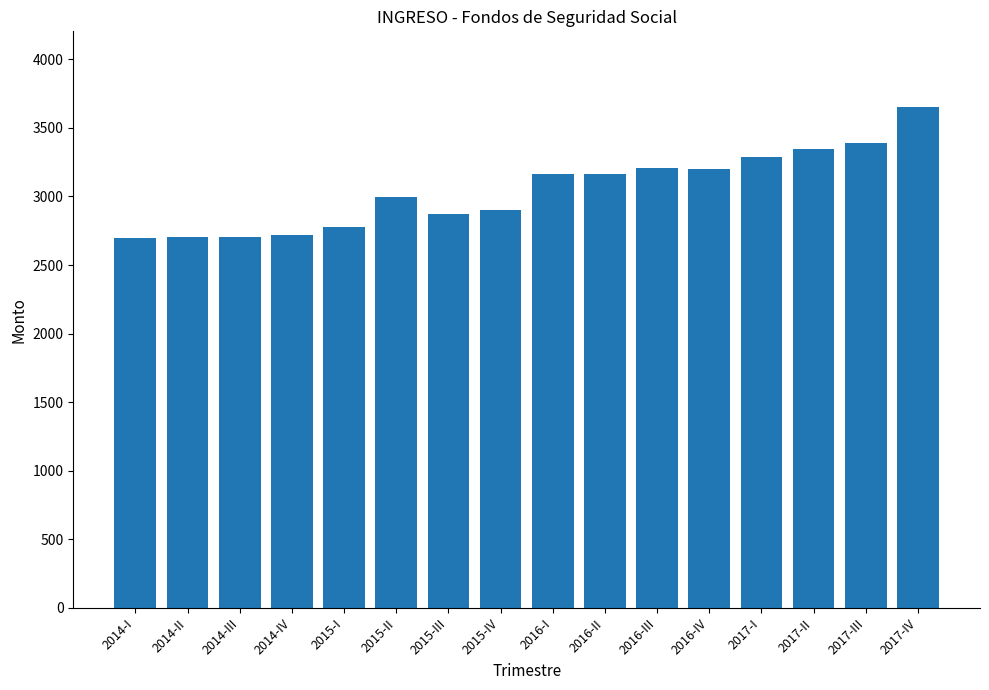

What is the average value?

3049.4